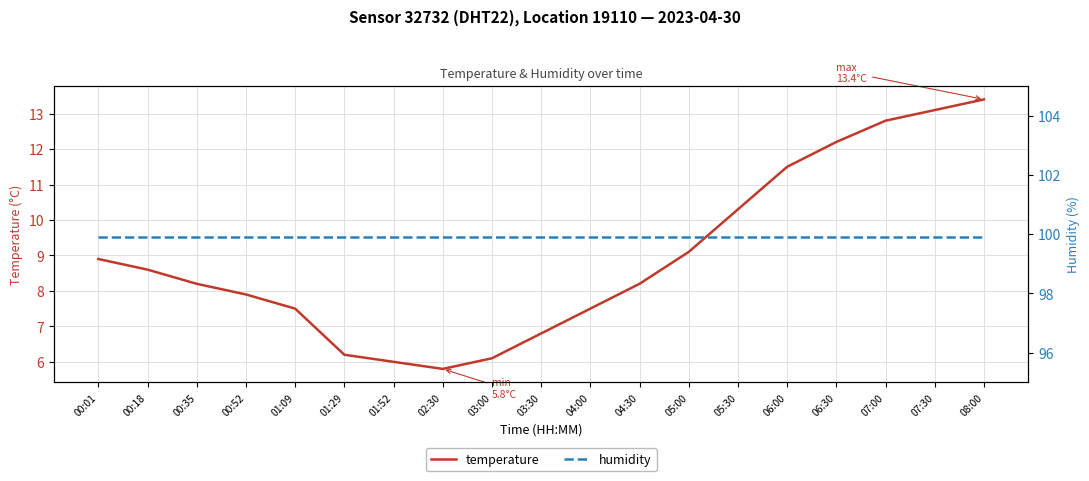

Does the chart have visible grid lines?

Yes